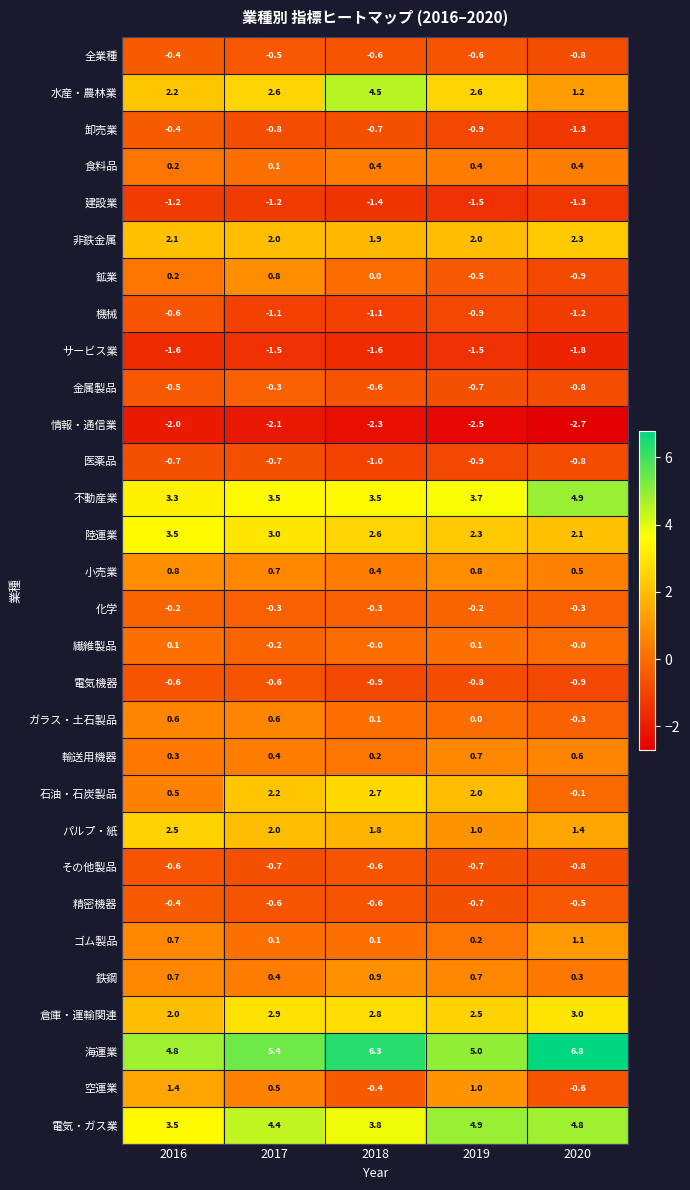

What is the sum of all 倉庫・運輸関連 values?

13.2